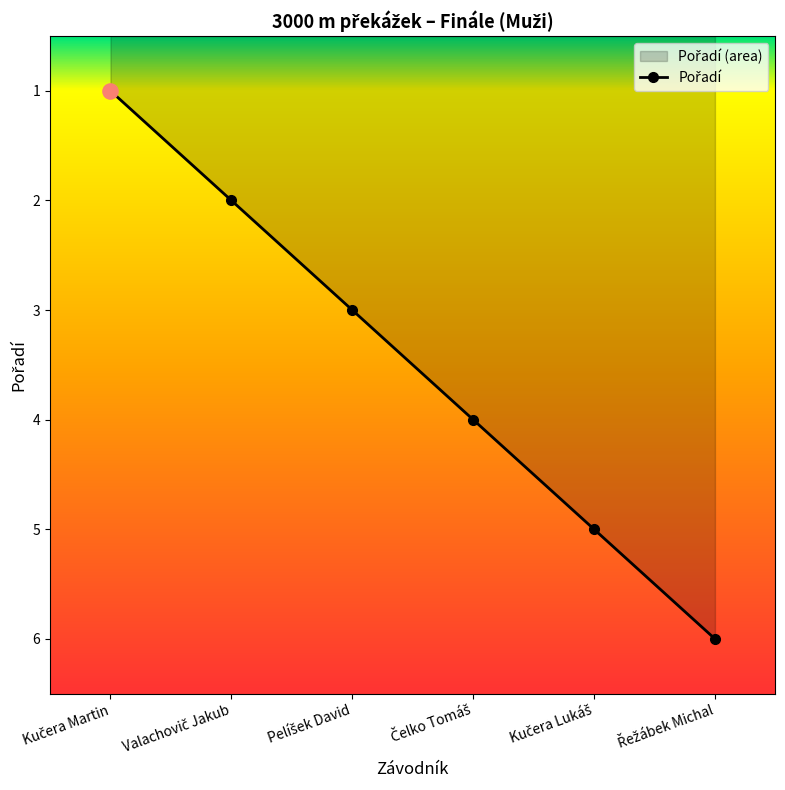

Between Řežábek Michal and Pelíšek David, which is larger?

Řežábek Michal